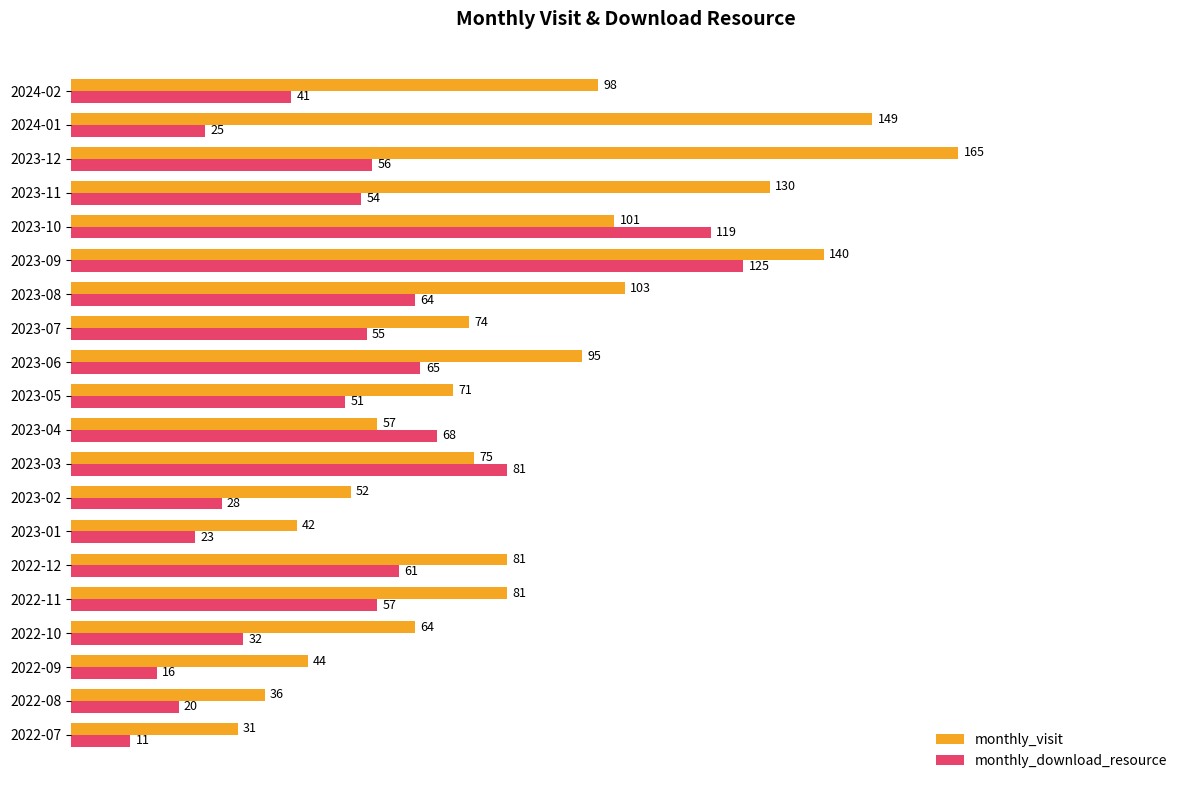

What are all the series names shown in the legend?

monthly_visit, monthly_download_resource